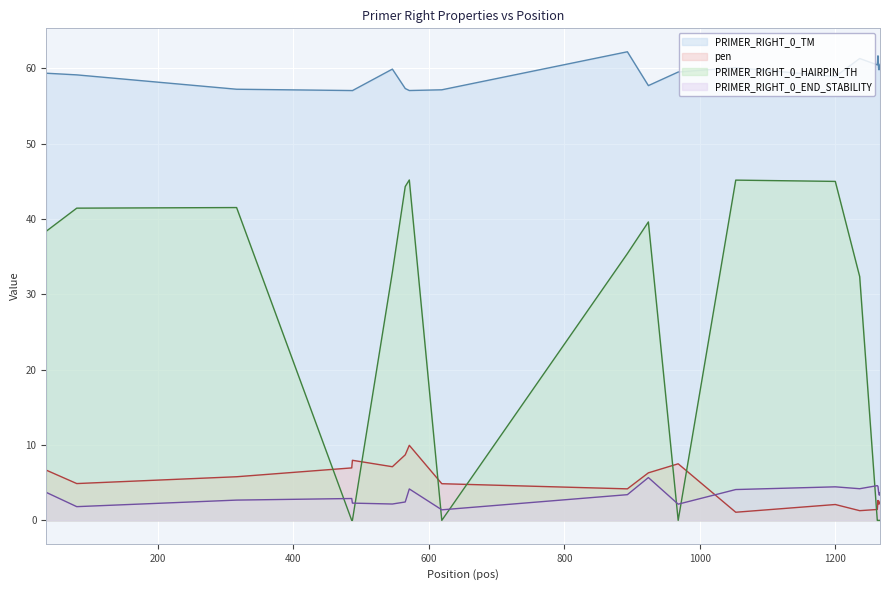

Which series has the widest spread of values?

PRIMER_RIGHT_0_HAIRPIN_TH